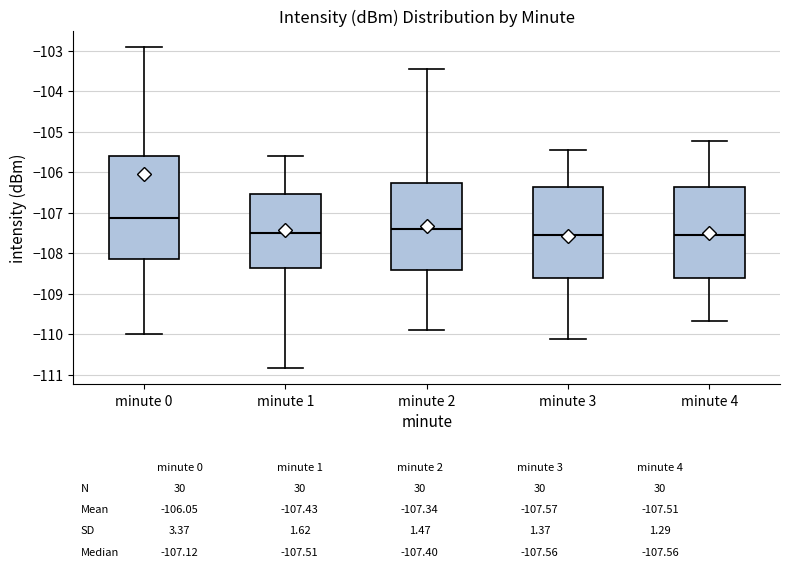

Comparing the boxes themselves (not the whiskers), which one is the tallest?

minute 0